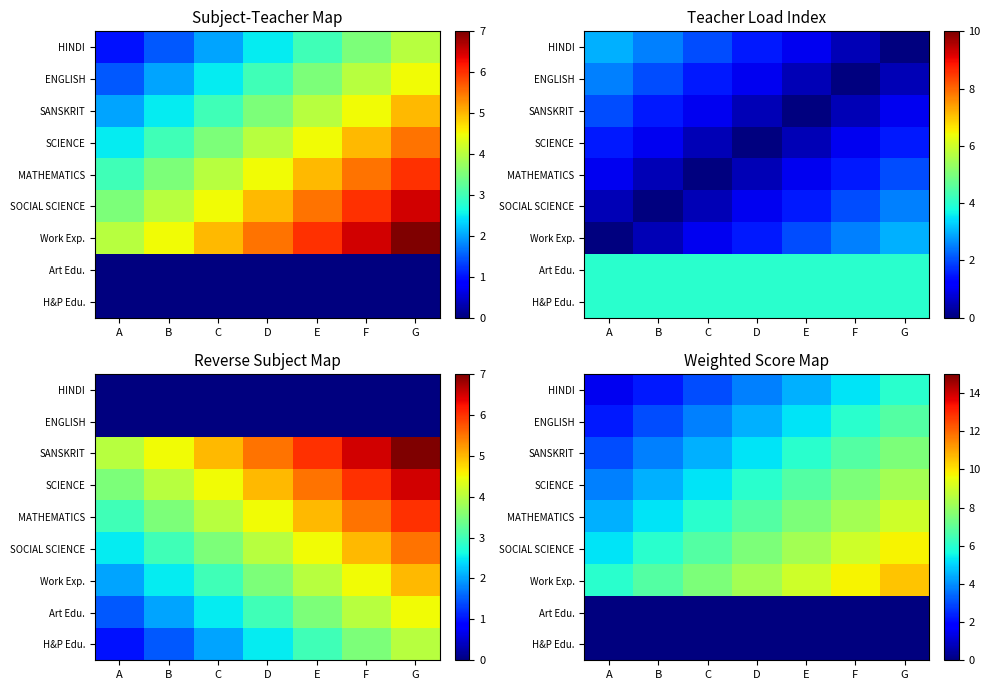

Read the SOCIAL SCIENCE value at C.

6.8